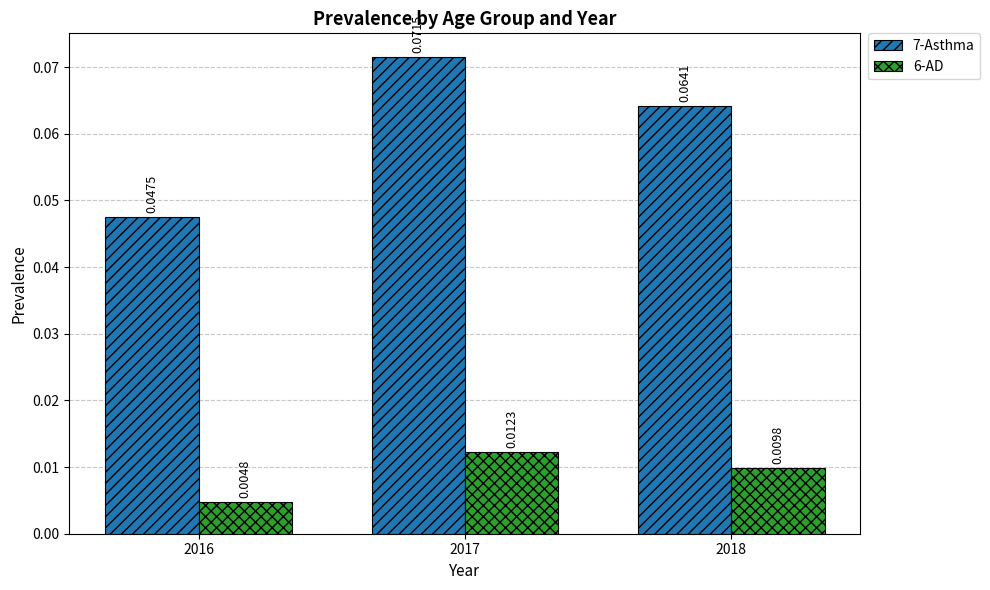

Between 2016 and 2017, which series saw the biggest shift?

7-Asthma